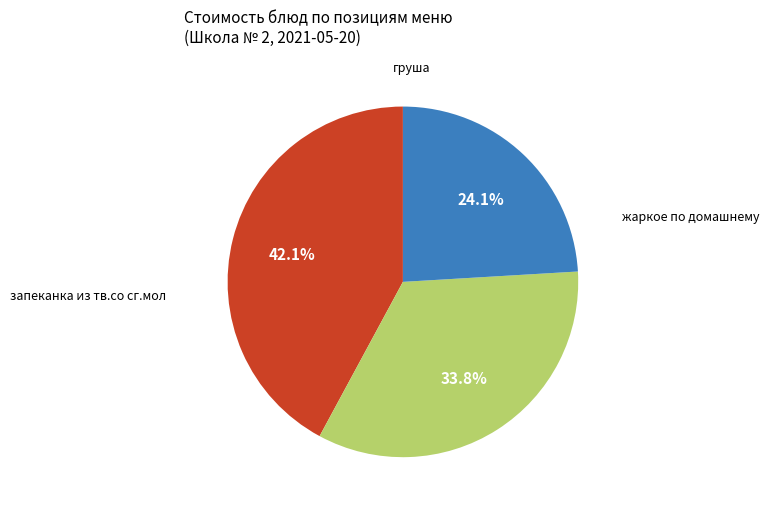

Is there a majority slice in this chart?

No